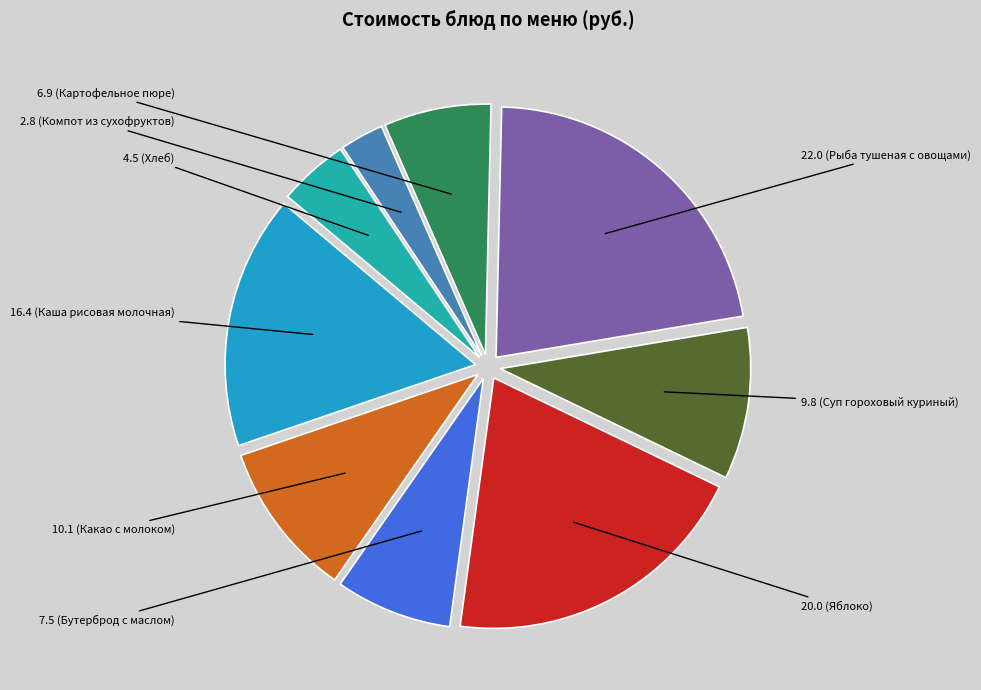

Which category has the smallest portion of the pie?

Компот из сухофруктов